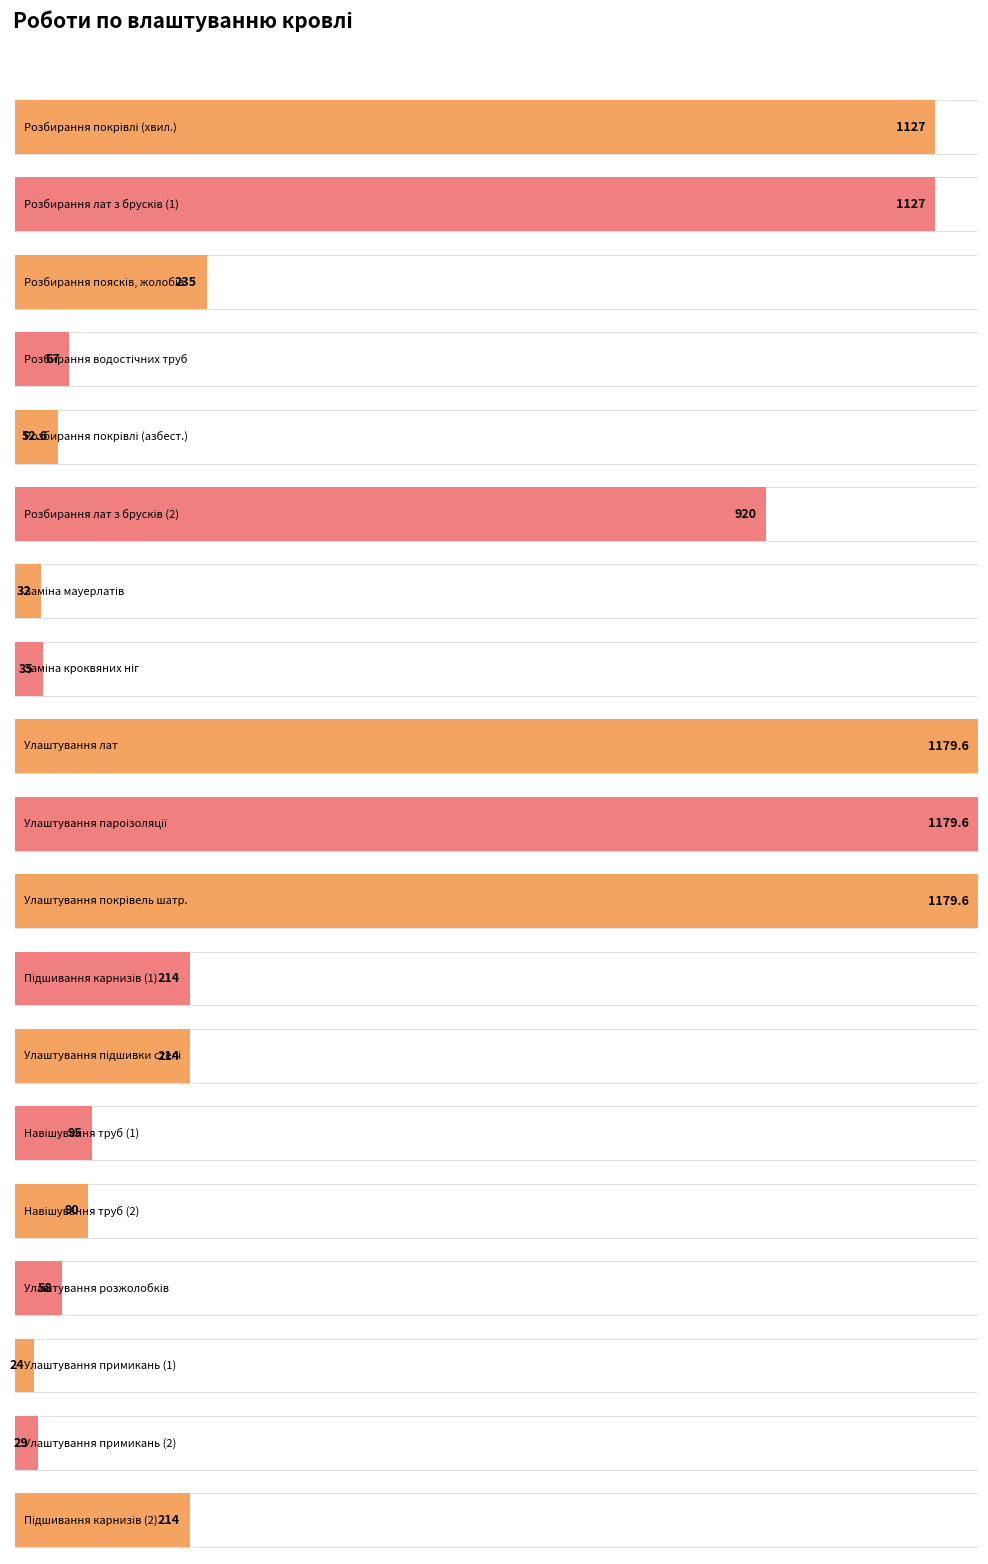

Rank the categories by value from highest to lowest.

9, 10, 11, 1, 2, 6, 3, 12, 13, 19, 14, 15, 4, 16, 5, 8, 7, 18, 17